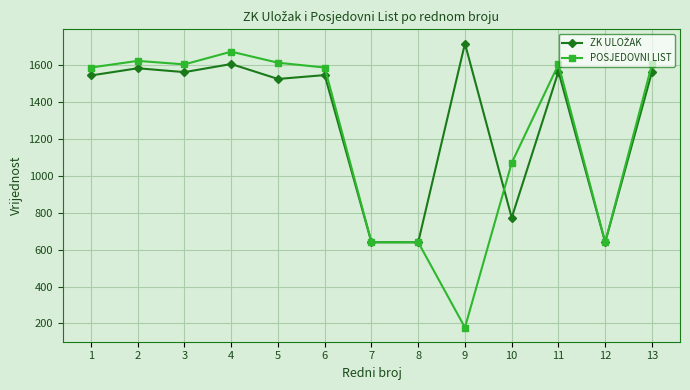

Which series changed the most between 6 and 12?

POSJEDOVNI LIST